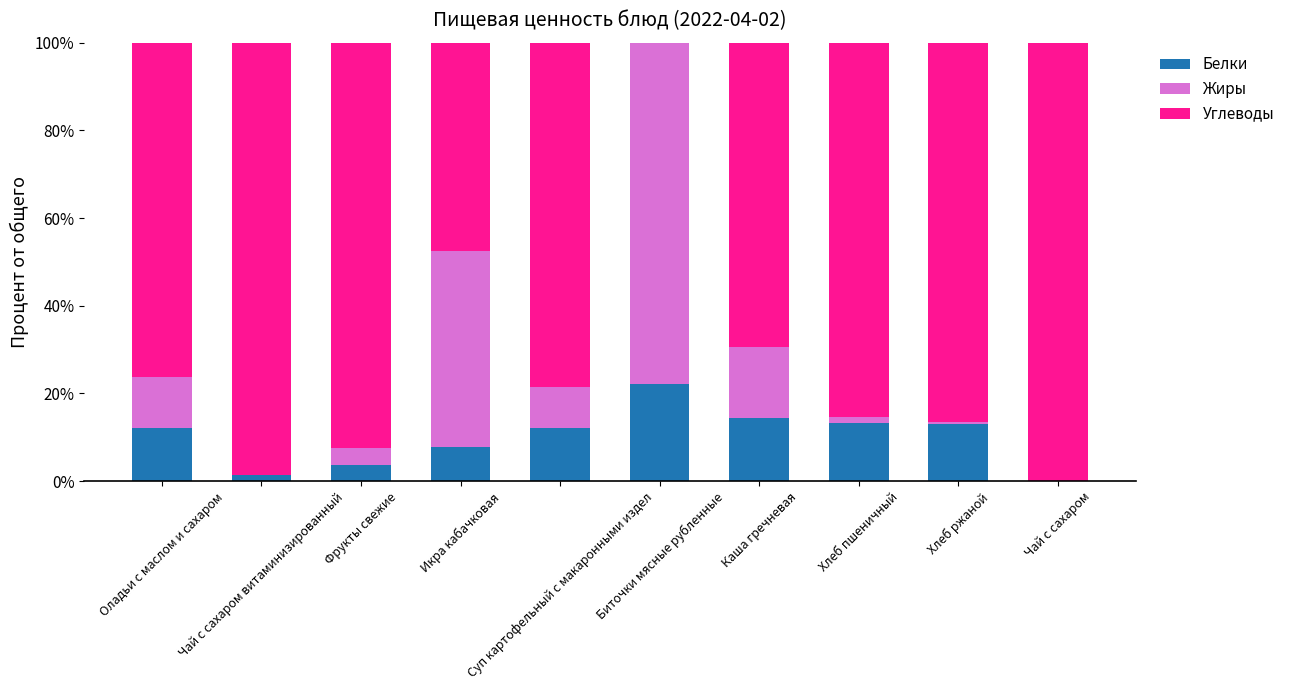

Which series has the largest range (max minus min)?

Углеводы